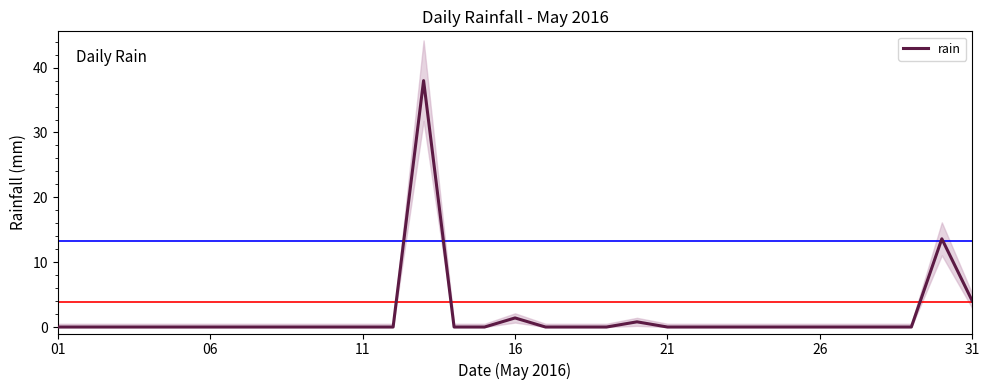

How many lines are shown in the chart?

1